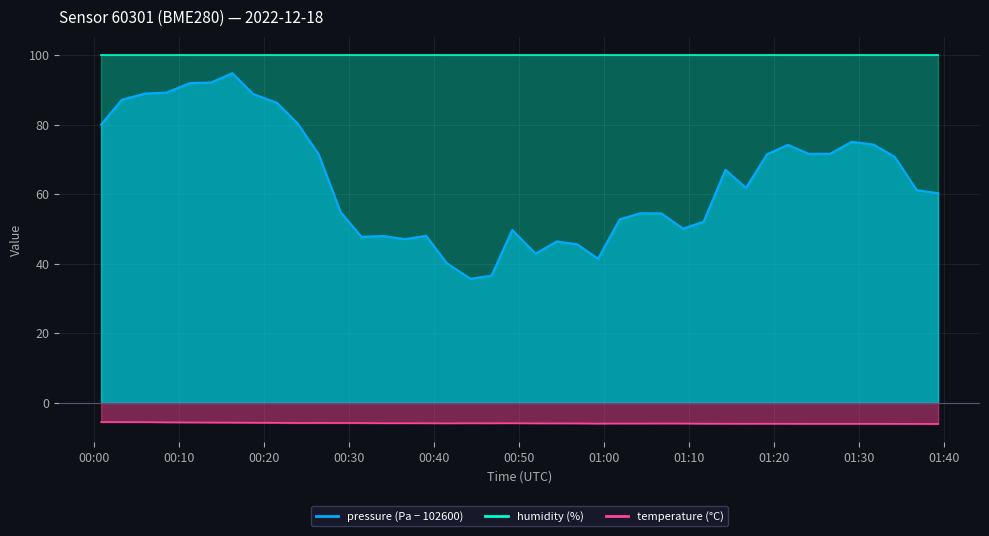

True or false: pressure and temperature intersect in this chart.

False